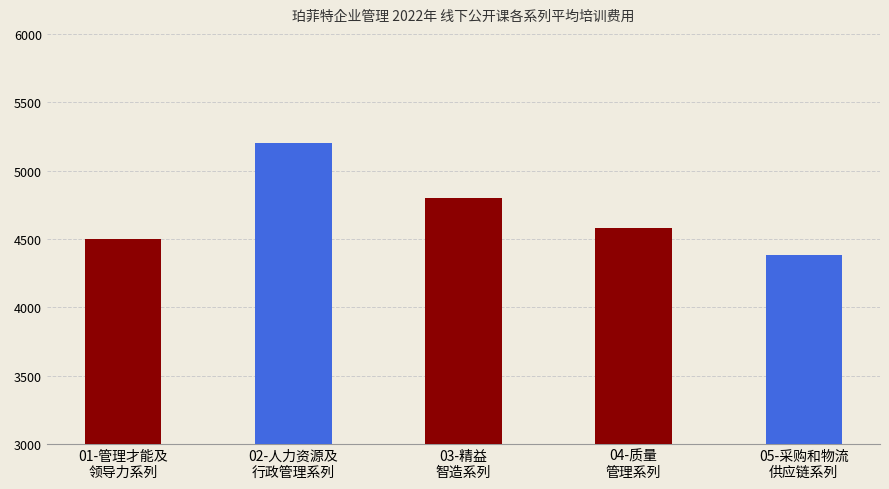

Is it true that the value at 05-采购和物流
供应链系列 is 4380?

True